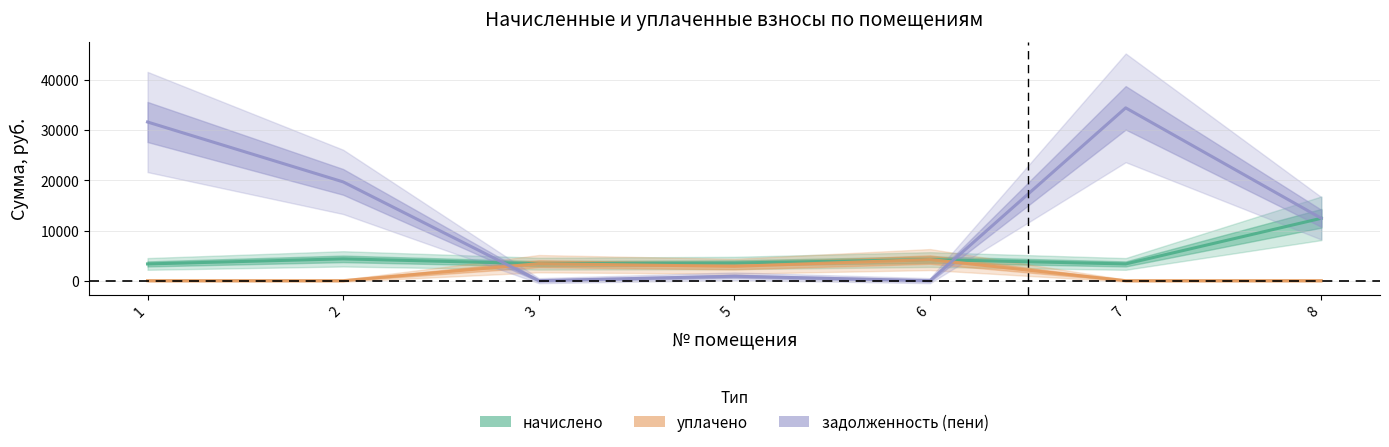

Is it true that уплачено equals 1994.3 at 2?

False